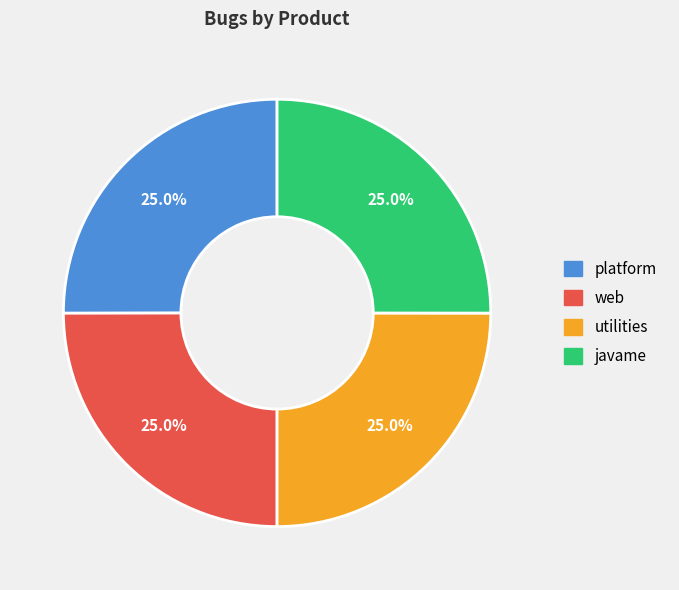

Does utilities account for over 50% of the chart?

No